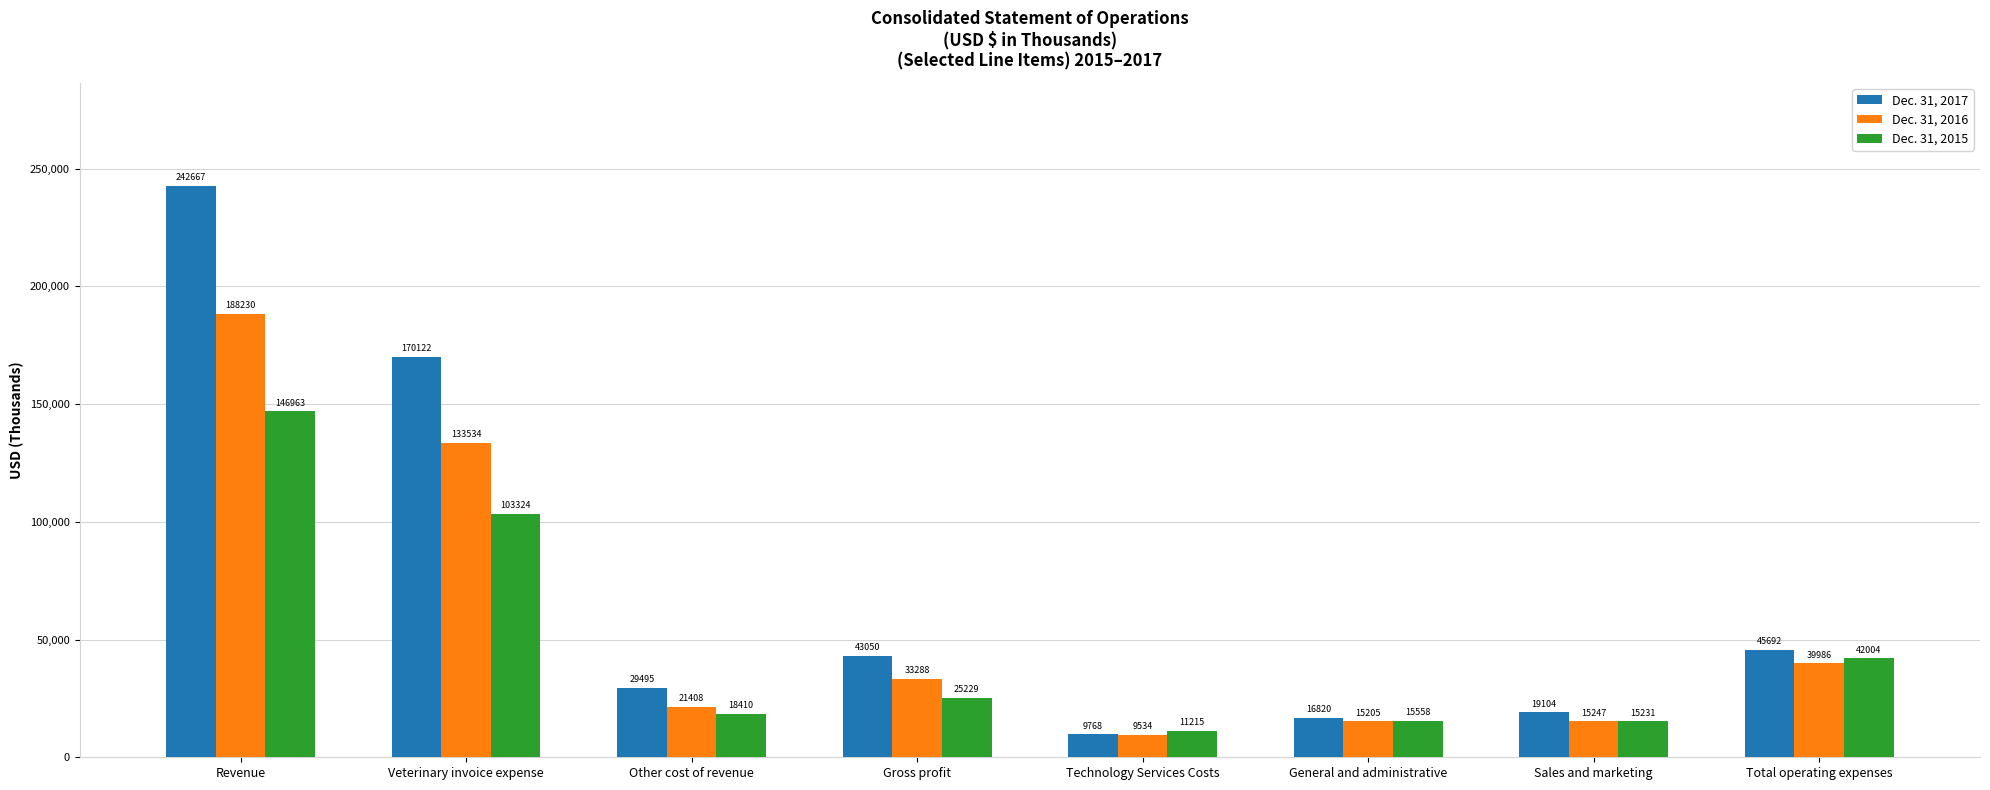

Rank the series by their average value, from lowest to highest.

Dec. 31, 2015, Dec. 31, 2016, Dec. 31, 2017